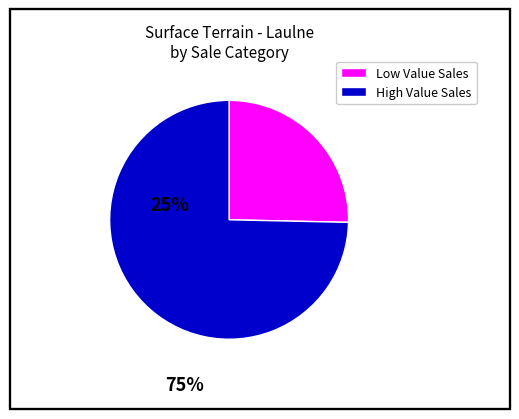

Is there a majority slice in this chart?

Yes